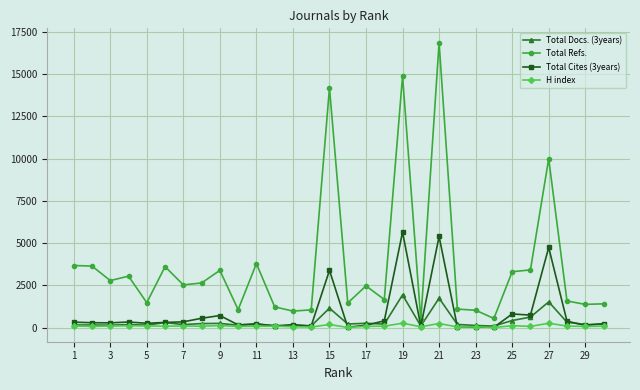

What is the maximum value for Total Refs.?

16867